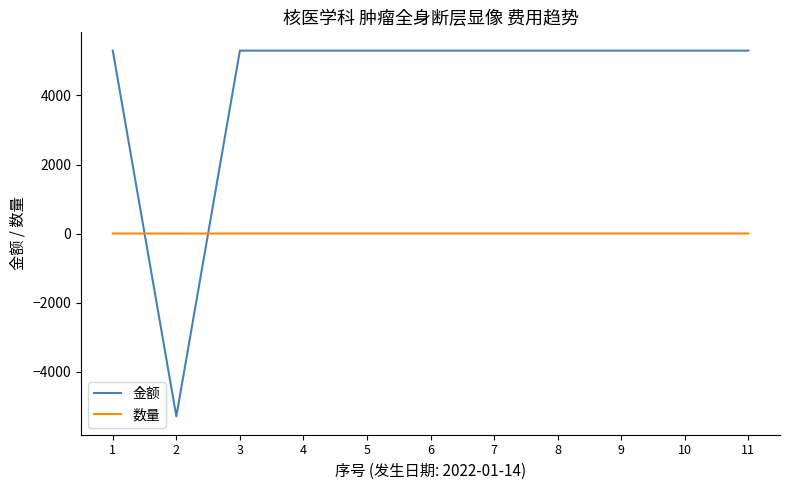

Which series has the widest spread of values?

金额